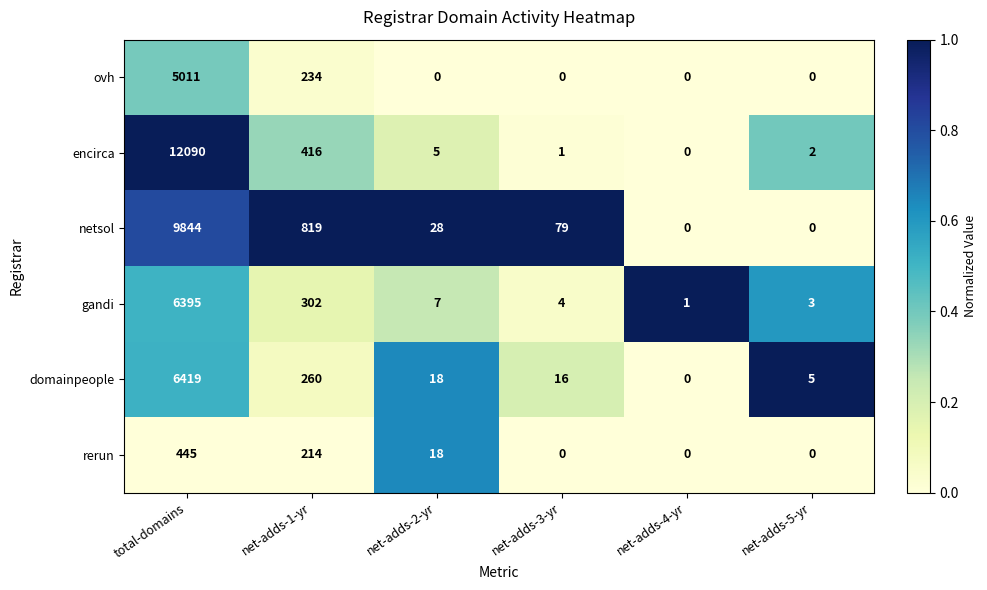

How many series are shown in this chart?

6